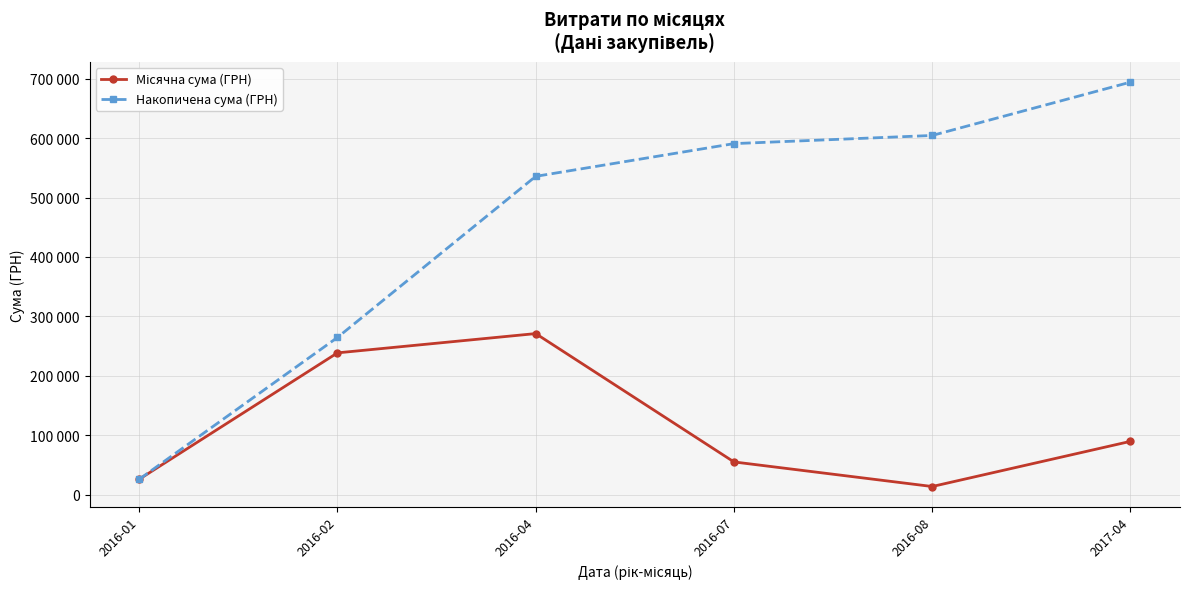

Does the chart have visible grid lines?

Yes